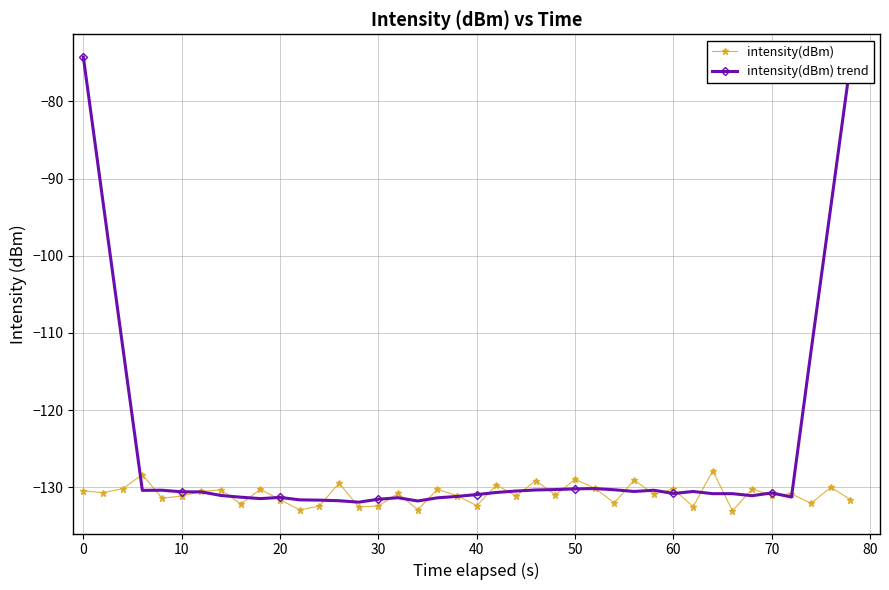

Rank the series by their maximum value, from lowest to highest.

intensity(dBm), intensity(dBm) trend